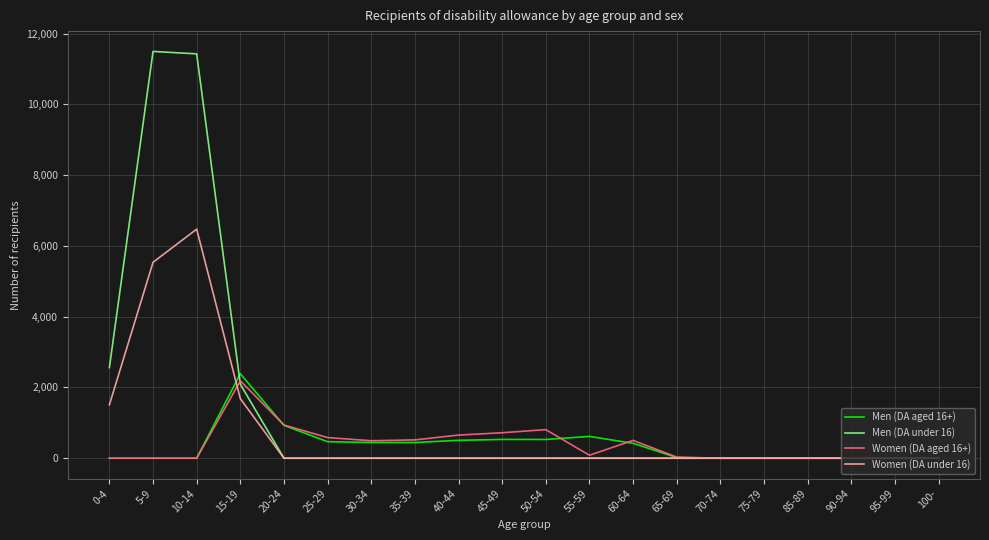

What is the sum of the Men (DA under 16) values at 75-79 and 0-4?

2562